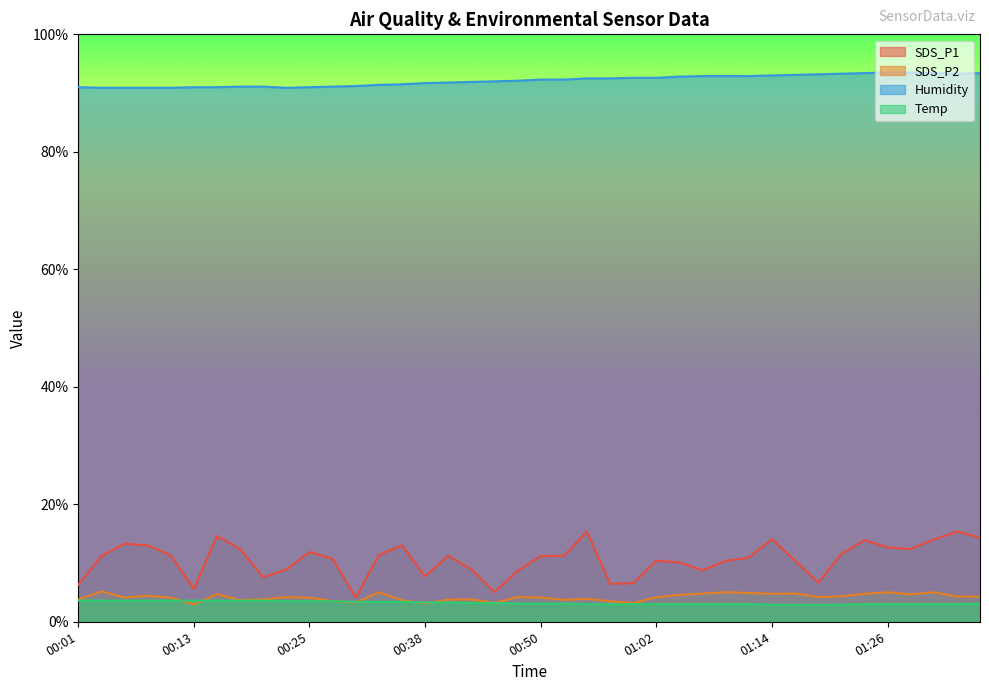

What is the value of the SDS_P2 point at the 38th from the left?

5.0